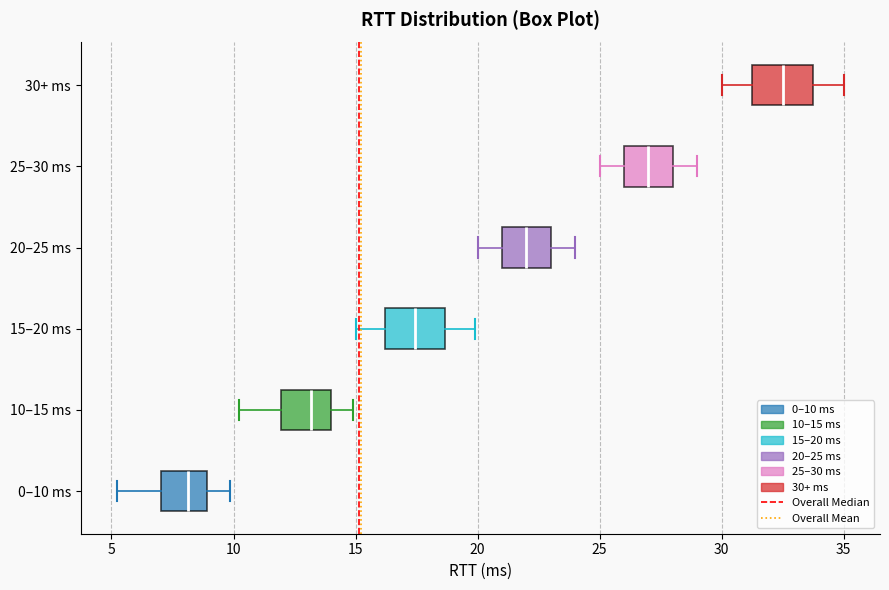

Where does the right whisker of the box for 0–10 ms end on the x-axis? The values are not printed on the chart, so give them approximately, as read against the axis.

10.0